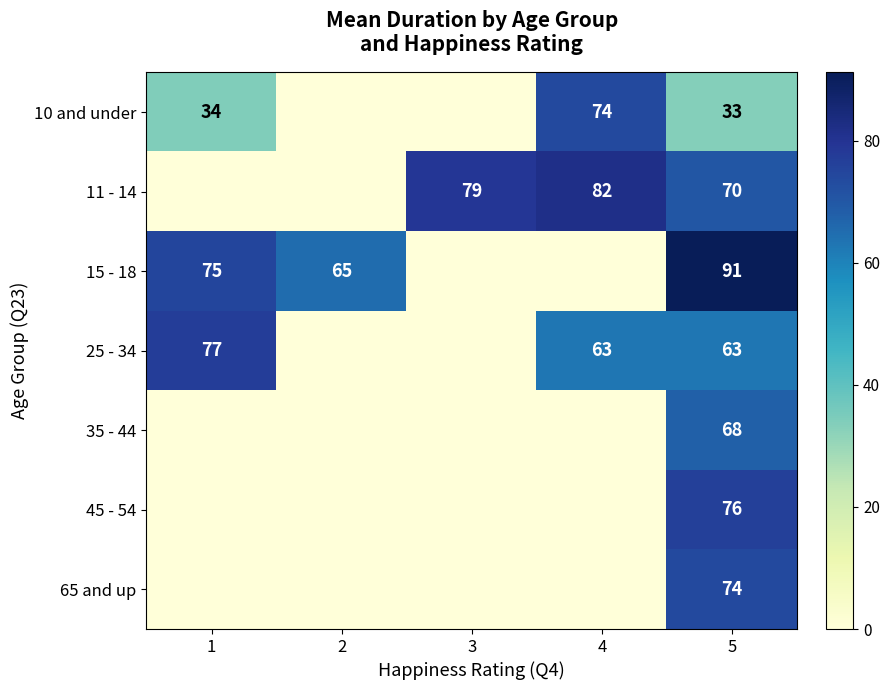

What is the total value across all series at 5?

475